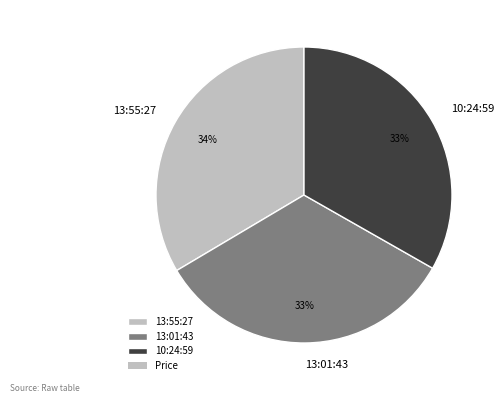

Do 13:55:27 and 10:24:59 together represent more than half of the pie?

Yes